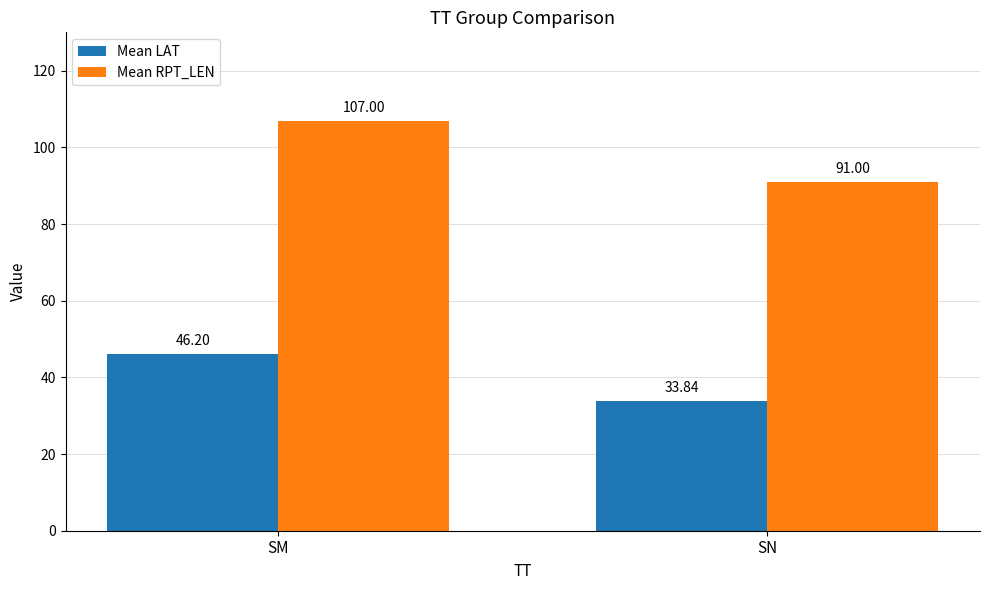

What is the difference between the highest and lowest values at SM?

60.8